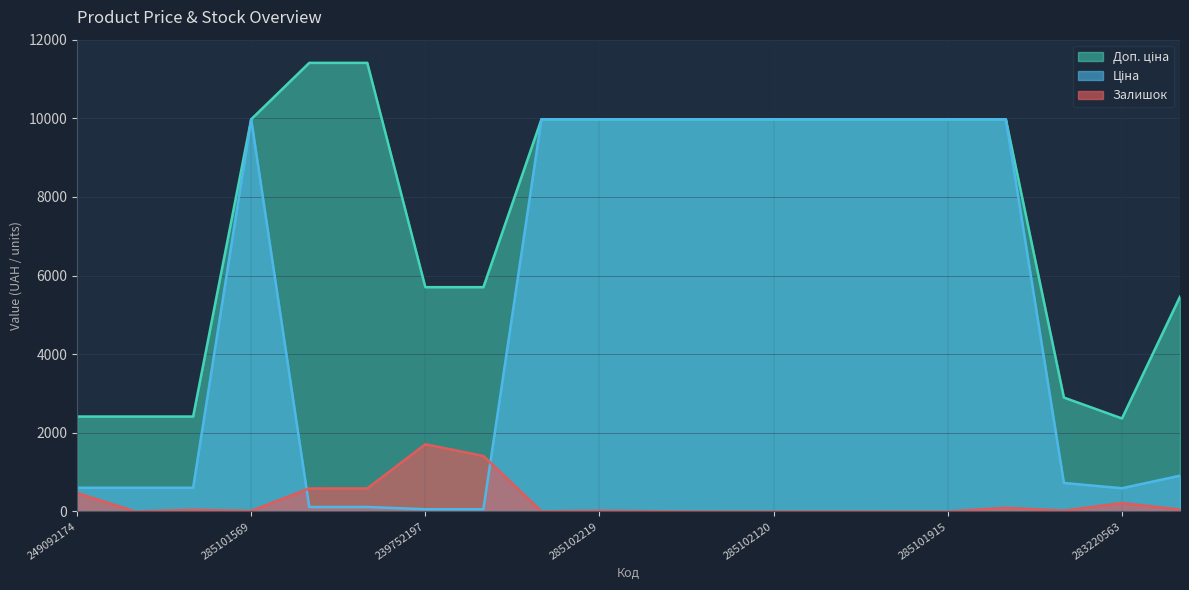

Where is Залишок nearest to the value 854?

239792196